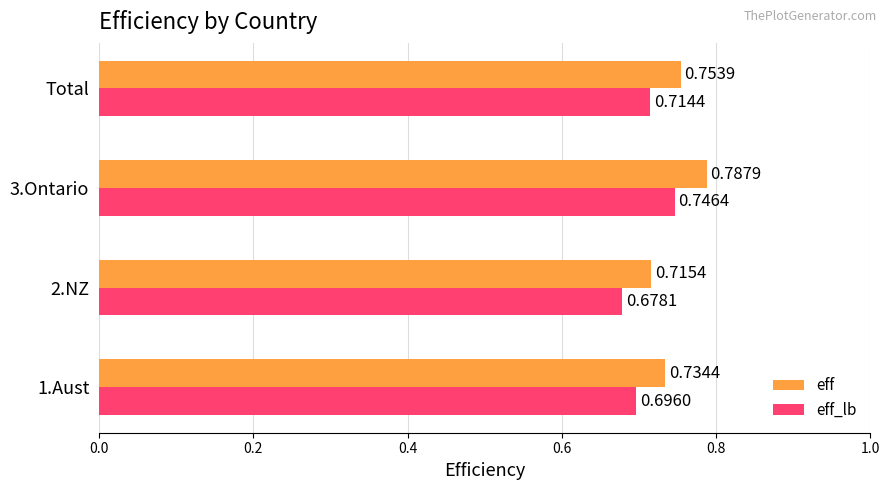

What is the sum of all eff_lb values?

2.8